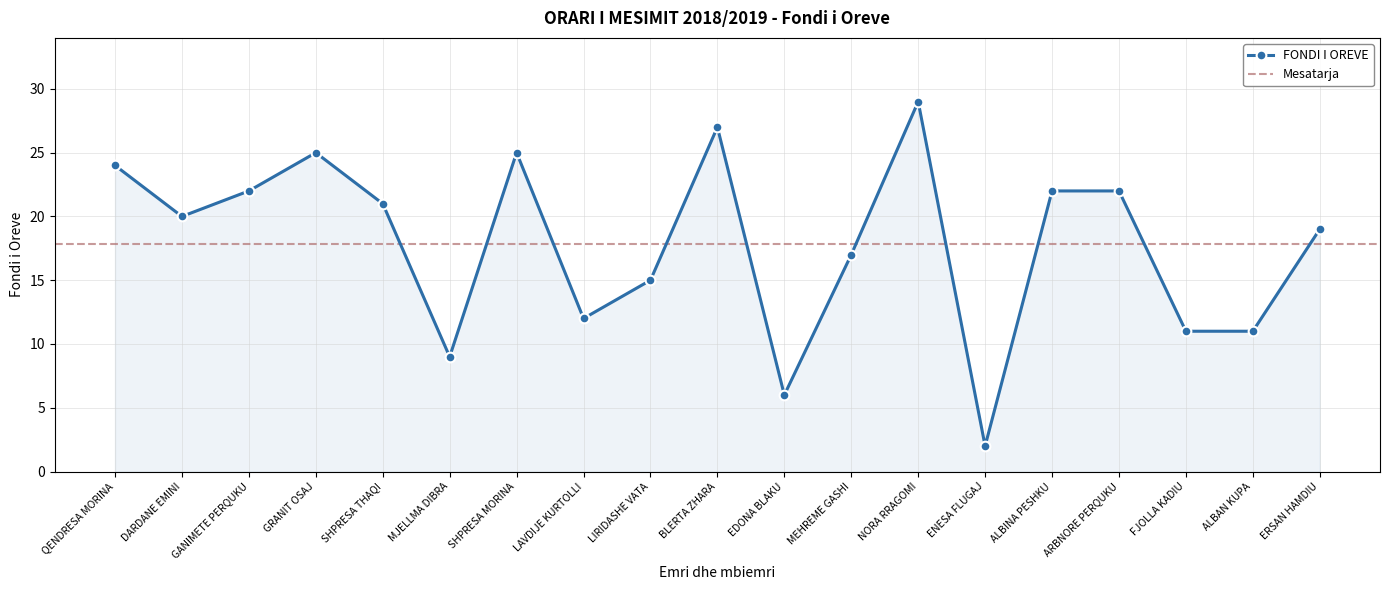

True or false: the data shows 3 at ENESA FLUGAJ.

False